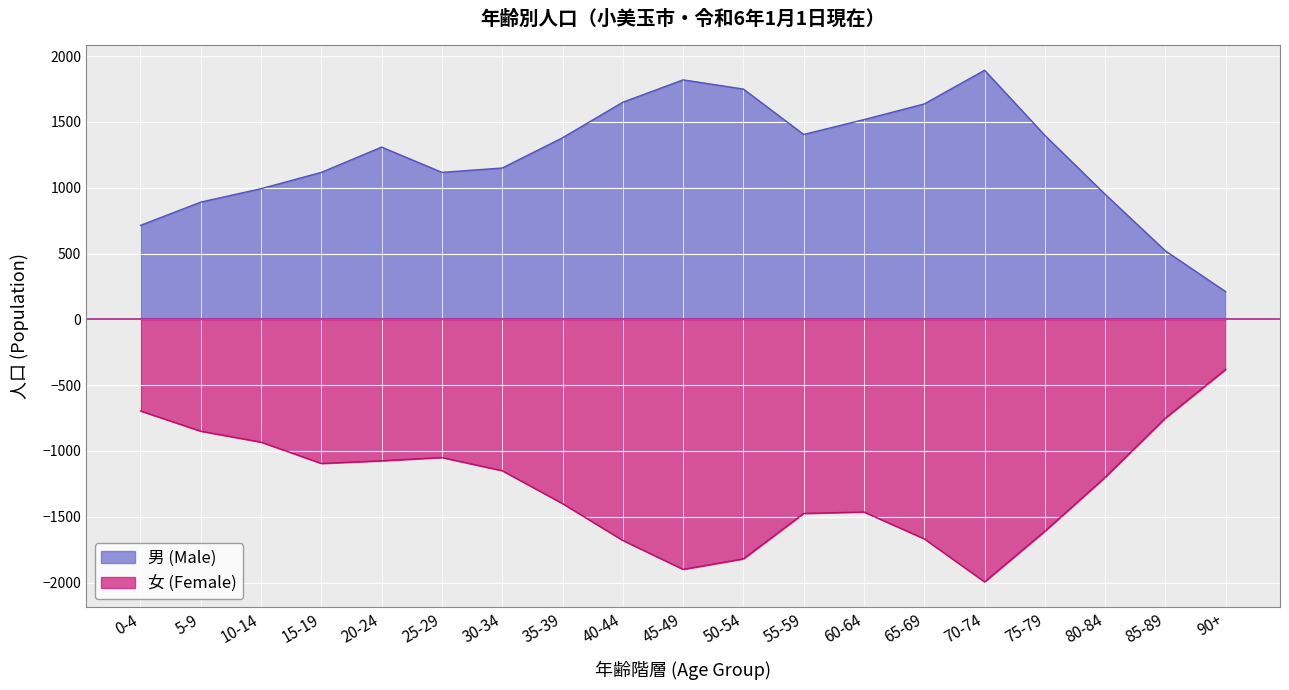

Reading left to right, list all the values displayed in this chart.

男 (Male): 714	891	993	1117	1309	1117	1150	1380	1650	1820	1750	1405	1518	1637	1893	1398	950	520	210
女 (Female): -696	-850	-933	-1095	-1075	-1050	-1150	-1400	-1680	-1900	-1820	-1475	-1464	-1668	-1995	-1610	-1200	-750	-380